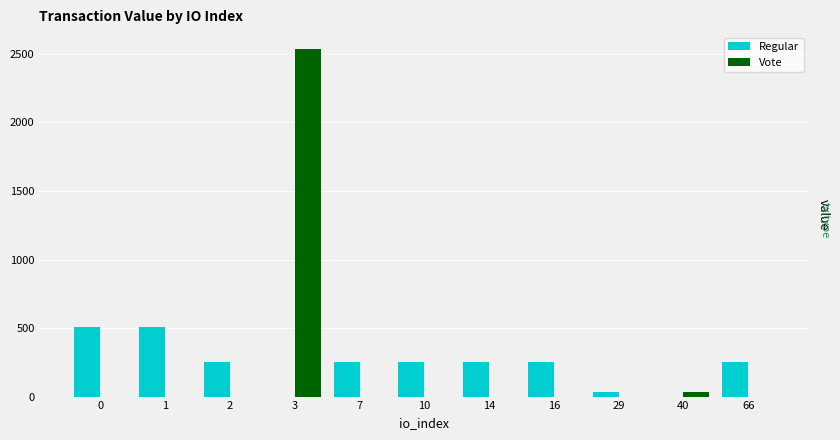

The value of Regular at 14 is 253.3. True or false?

True